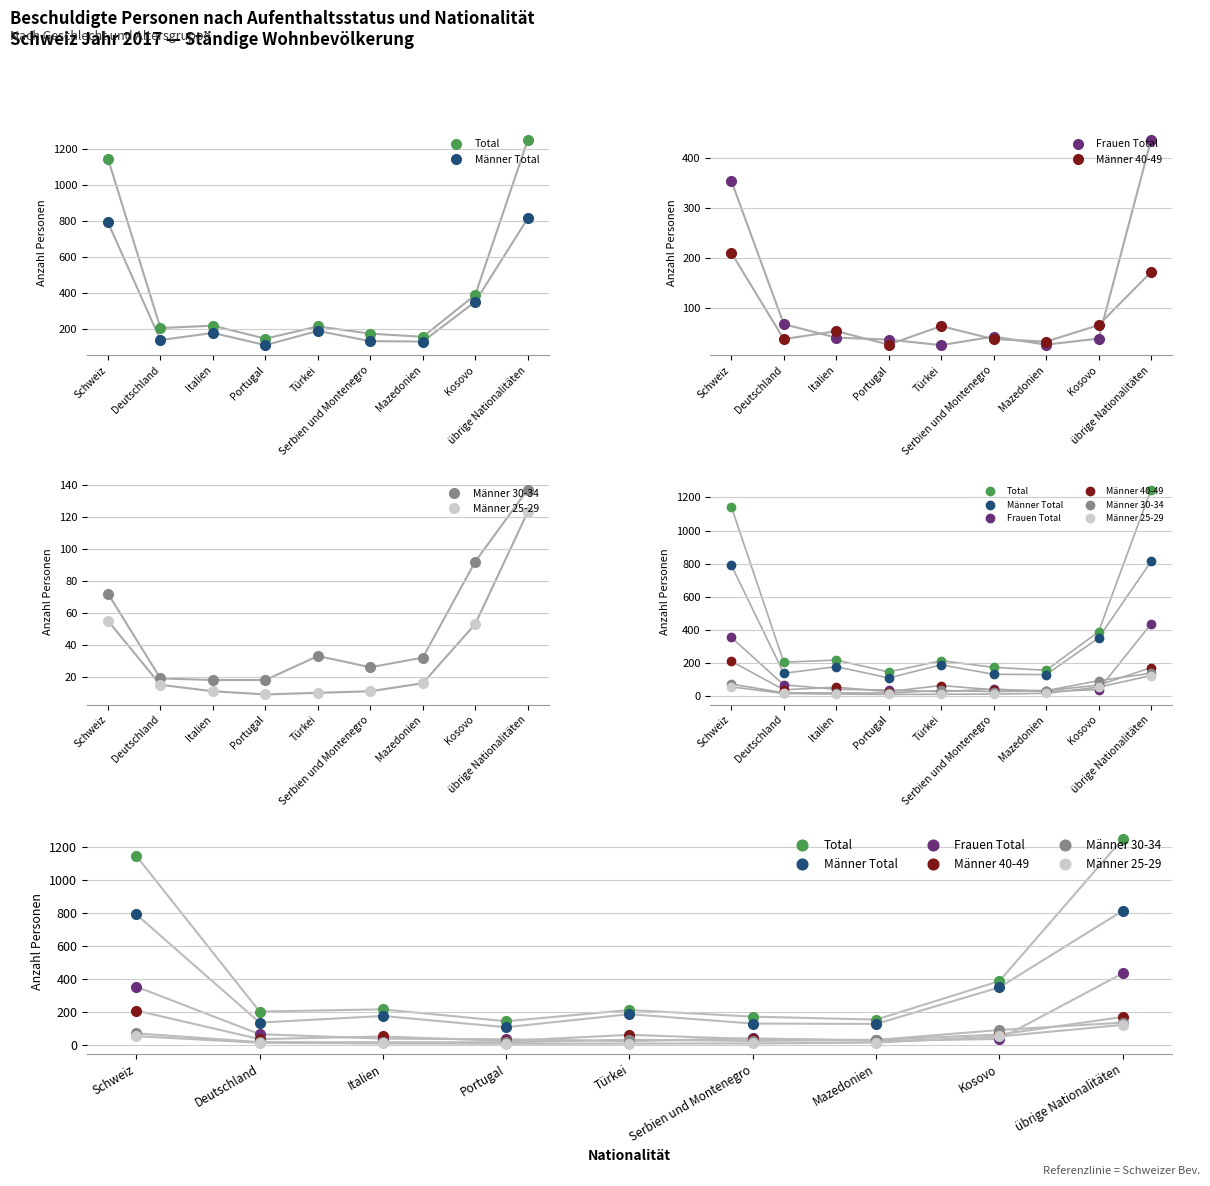

Which series changed the most between Schweiz and Deutschland?

Total